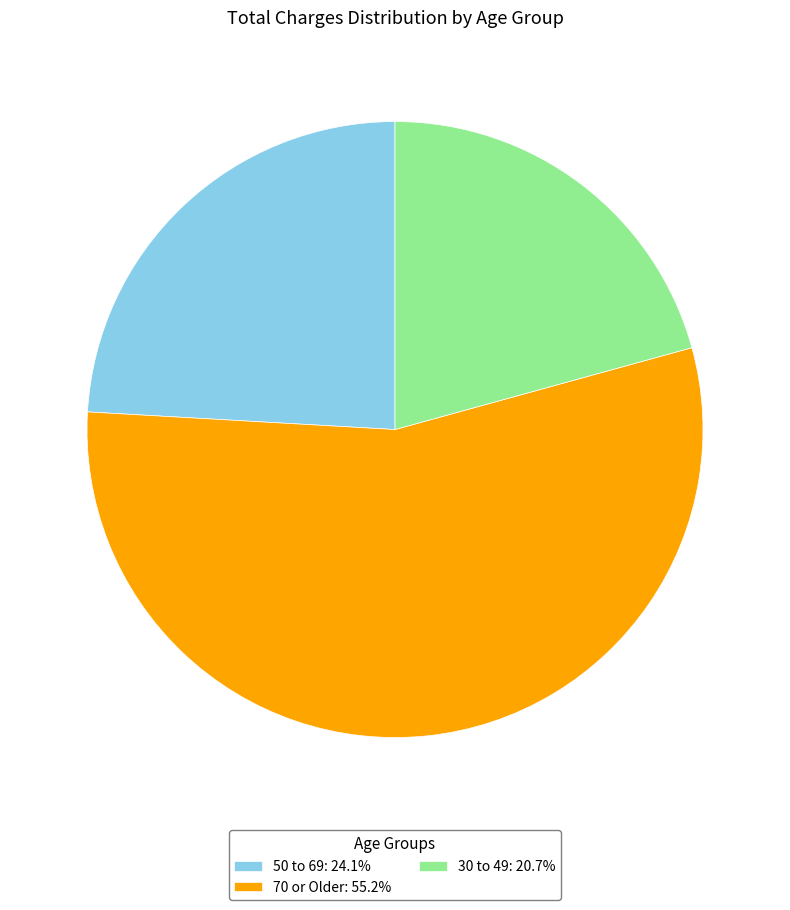

Is the sum of 70 or Older: 55.2% and 50 to 69: 24.1% greater than half?

Yes